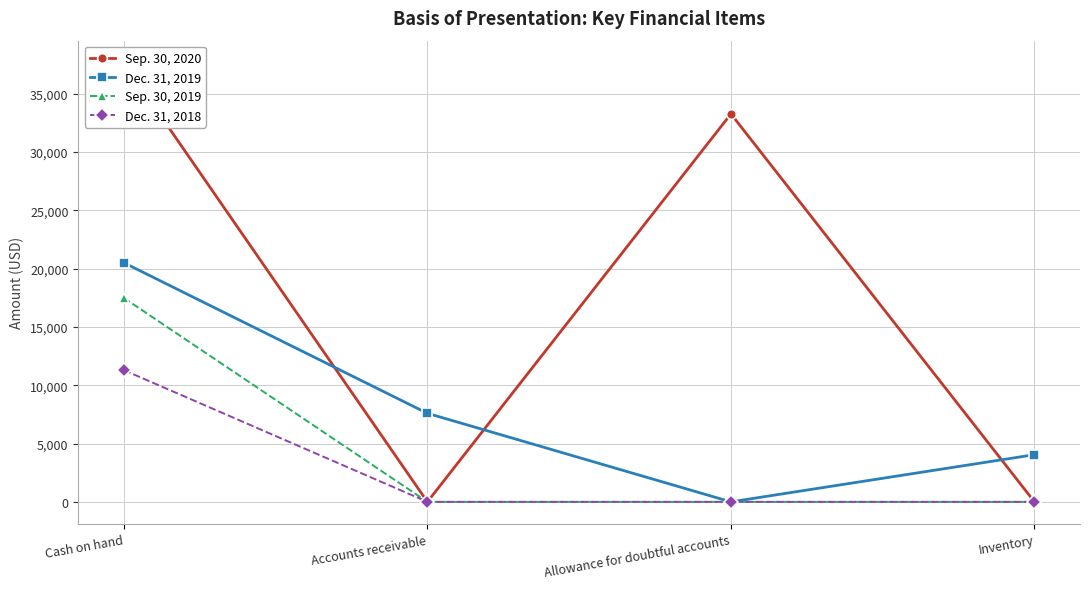

Which category has the lowest value across all series?

Accounts receivable